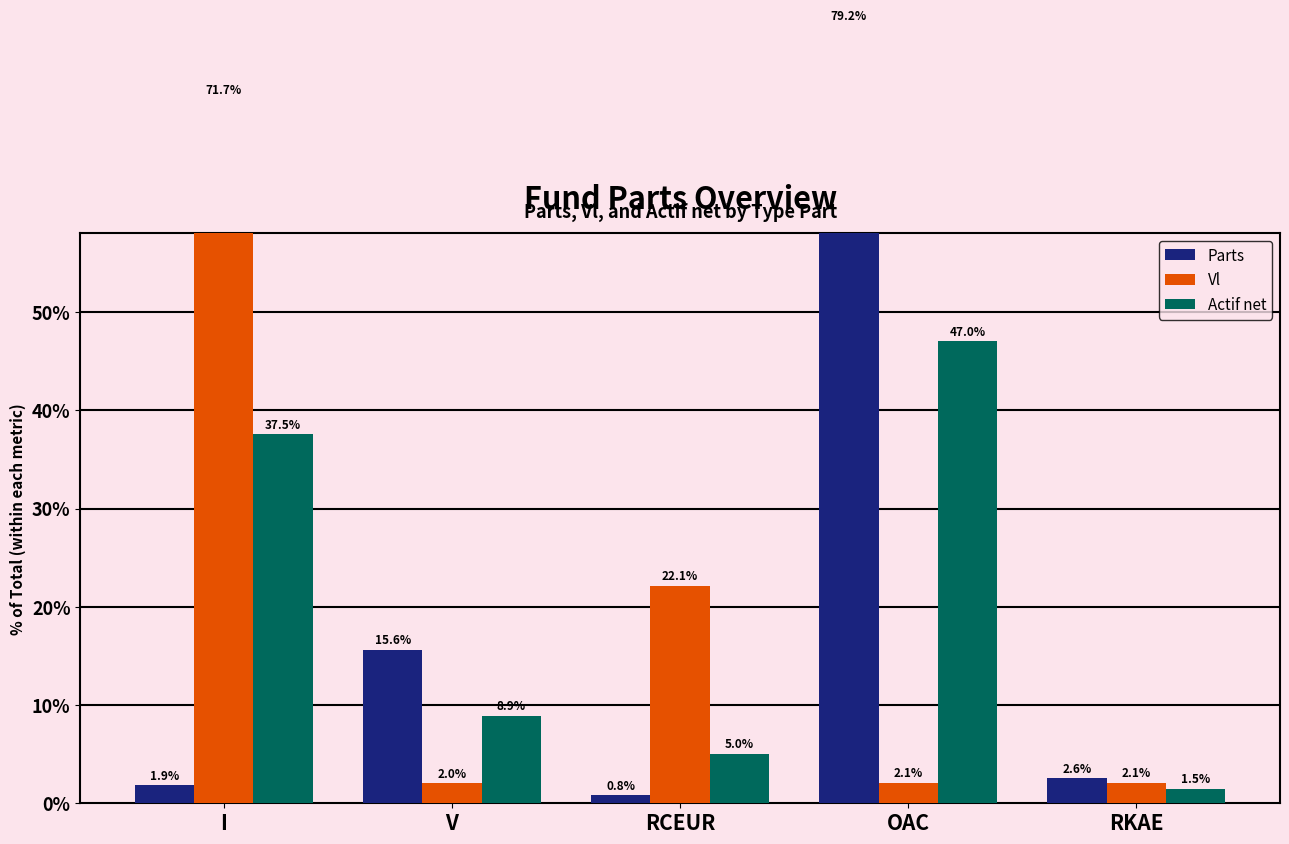

At OAC, list the series in order from smallest to largest.

Vl, Actif net, Parts